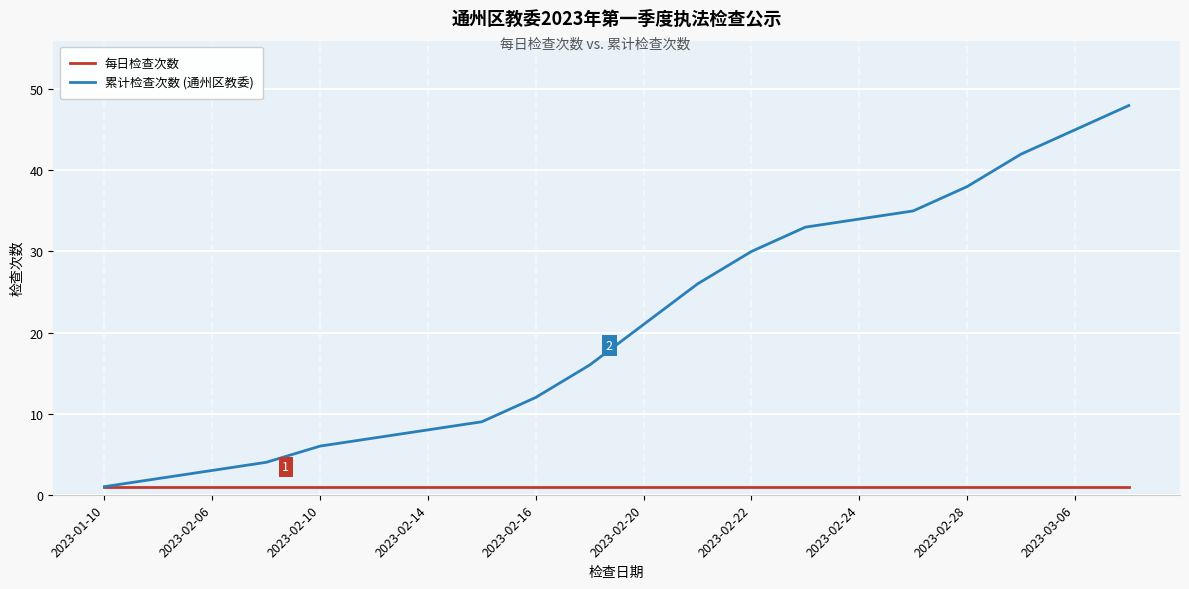

Which series has the widest spread of values?

累计检查次数 (通州区教委)